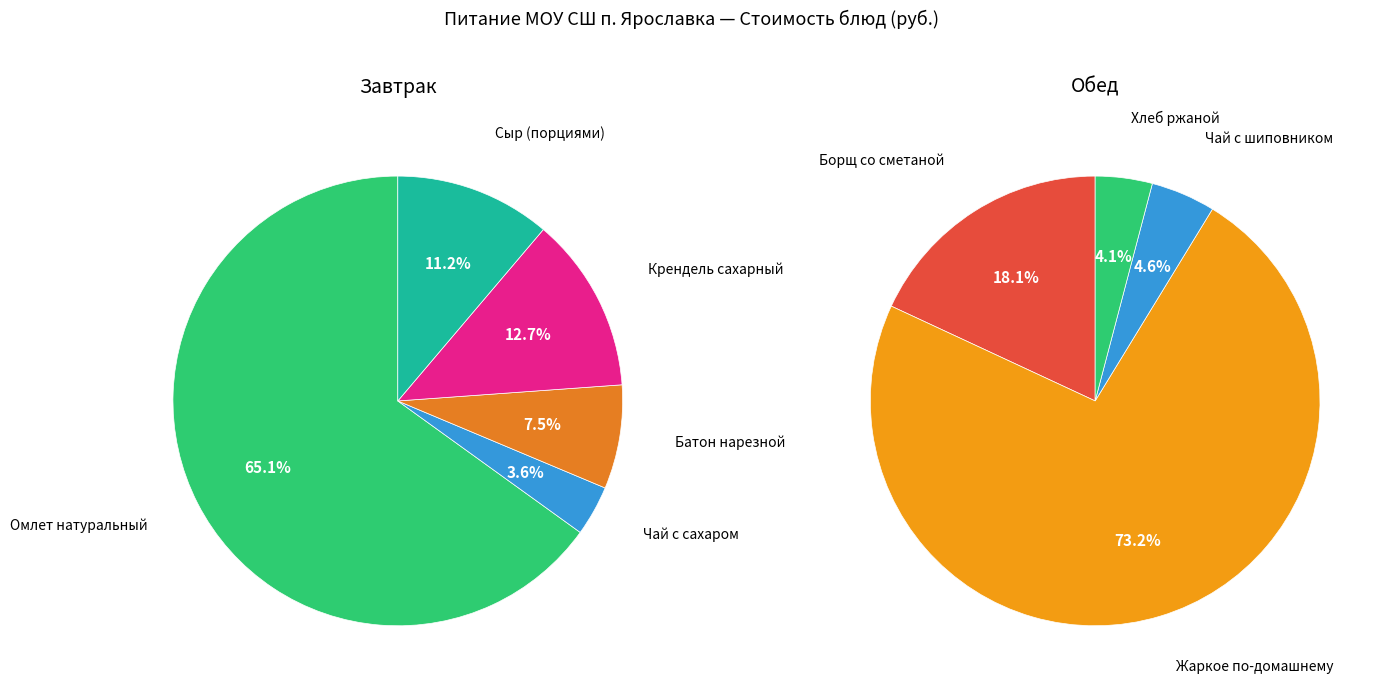

How many segments does this pie chart have?

9